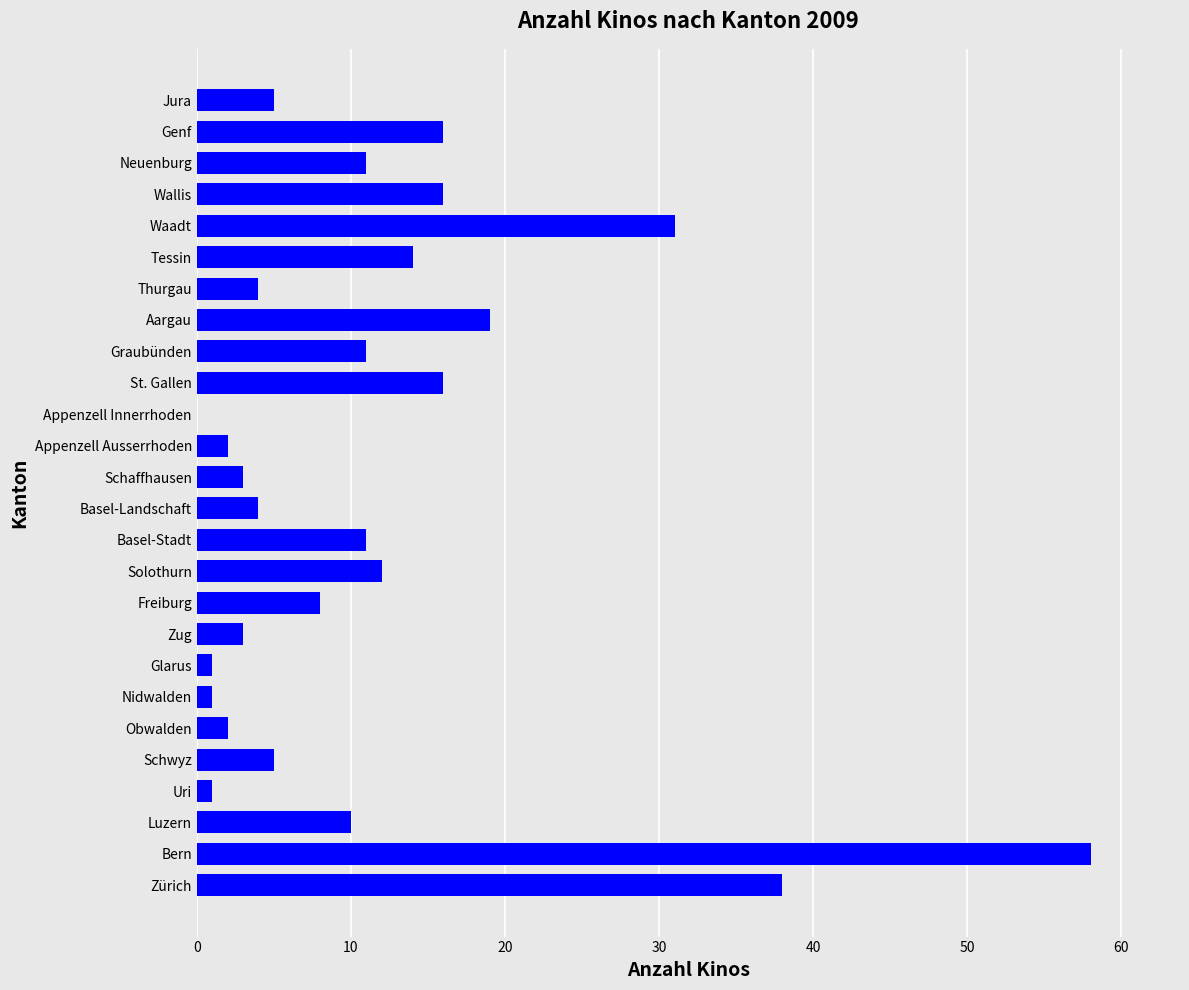

Where is the data nearest to the value 29?

Waadt